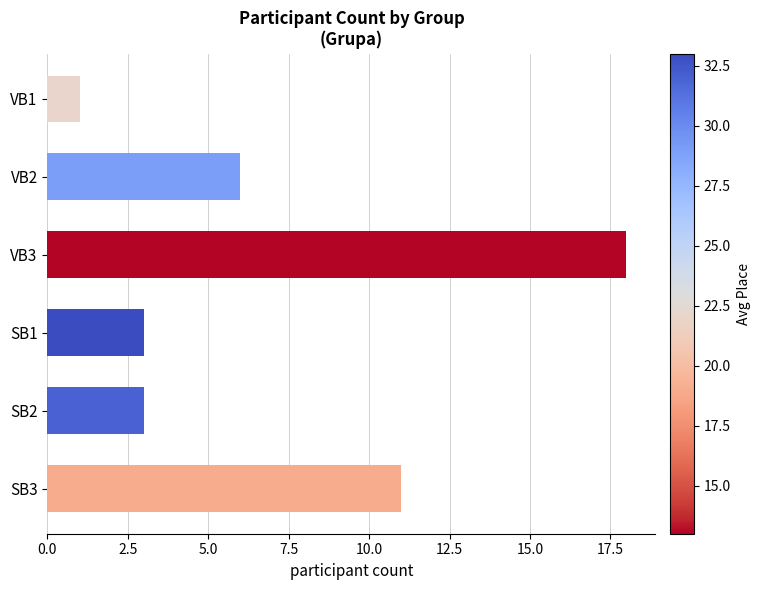

Is it true that the value at SB1 is 3?

True